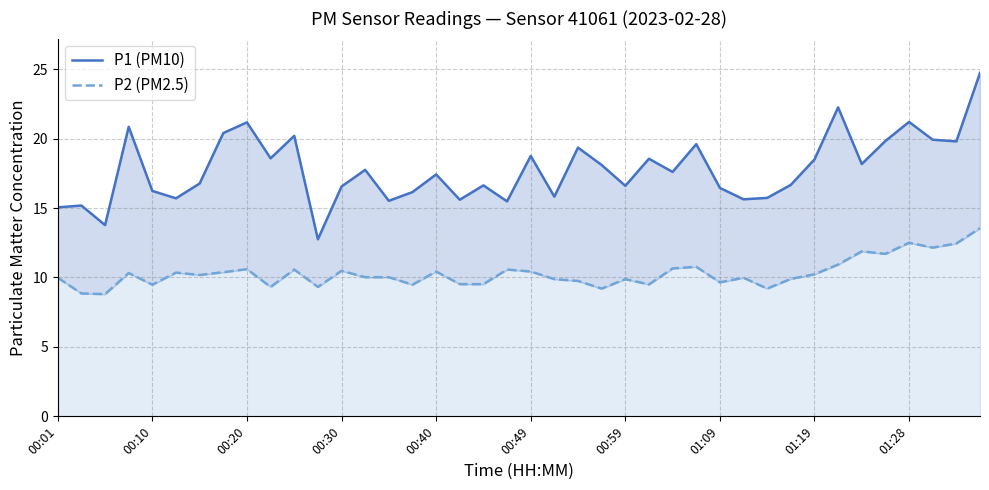

What is the difference between the P1 (PM10) values at 29 and 14?

0.1